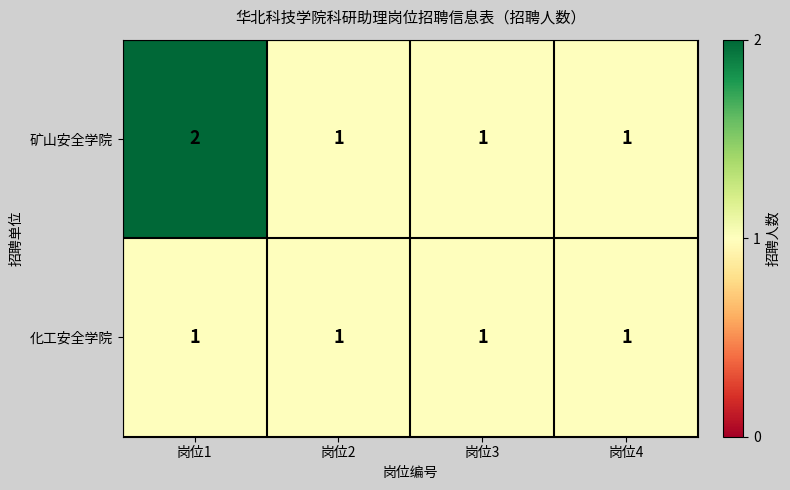

Which label corresponds to the largest value in the chart?

岗位1